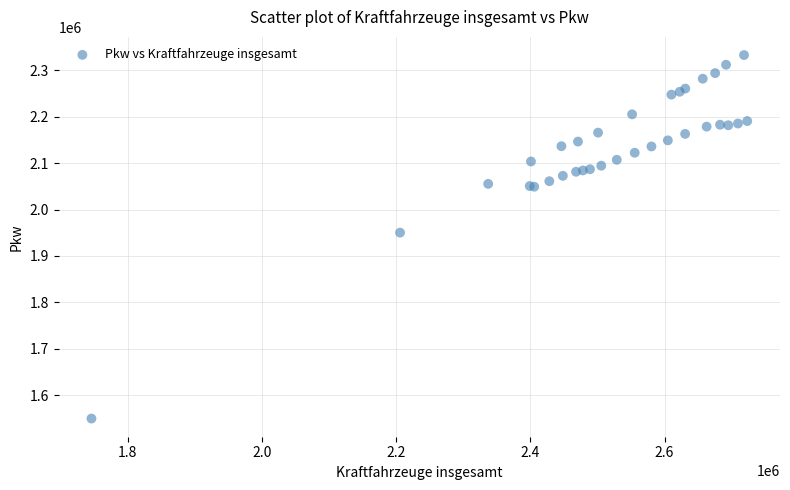

What Y value in the scatter plot is closest to 1941306?

1950325